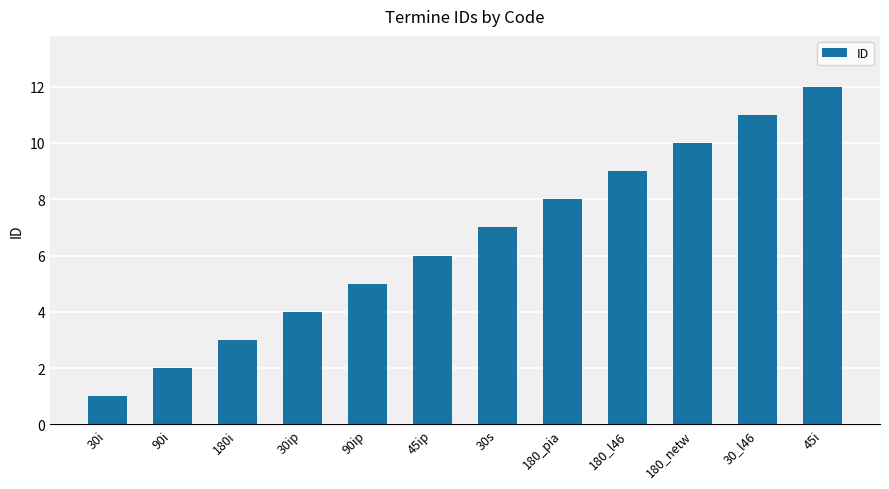

Count the number of data series in this chart.

1